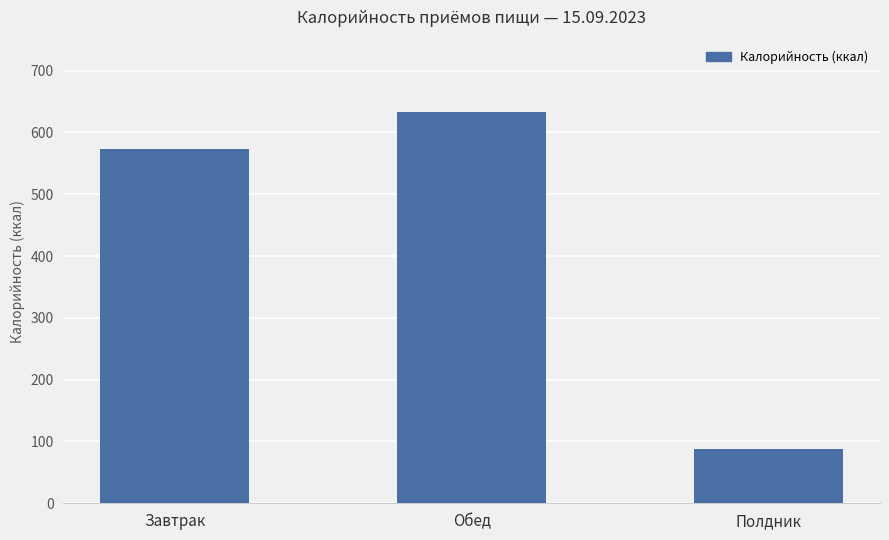

Reading left to right, what are all the values shown in this chart?

Завтрак=573.0	Обед=633.7	Полдник=87.2